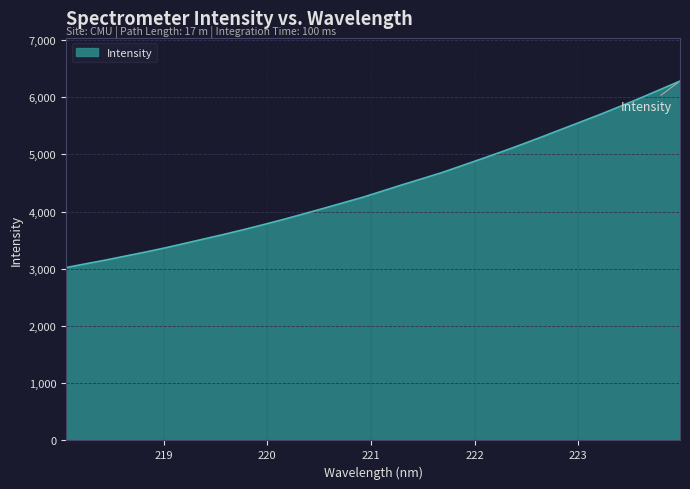

What is the difference between the maximum and minimum values?

3260.2